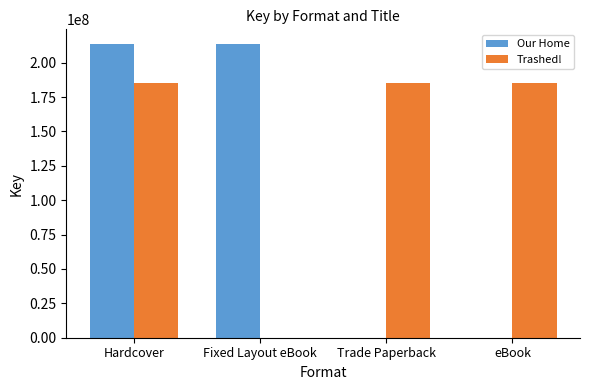

Between Hardcover and Fixed Layout eBook, which series saw the biggest shift?

Trashed!